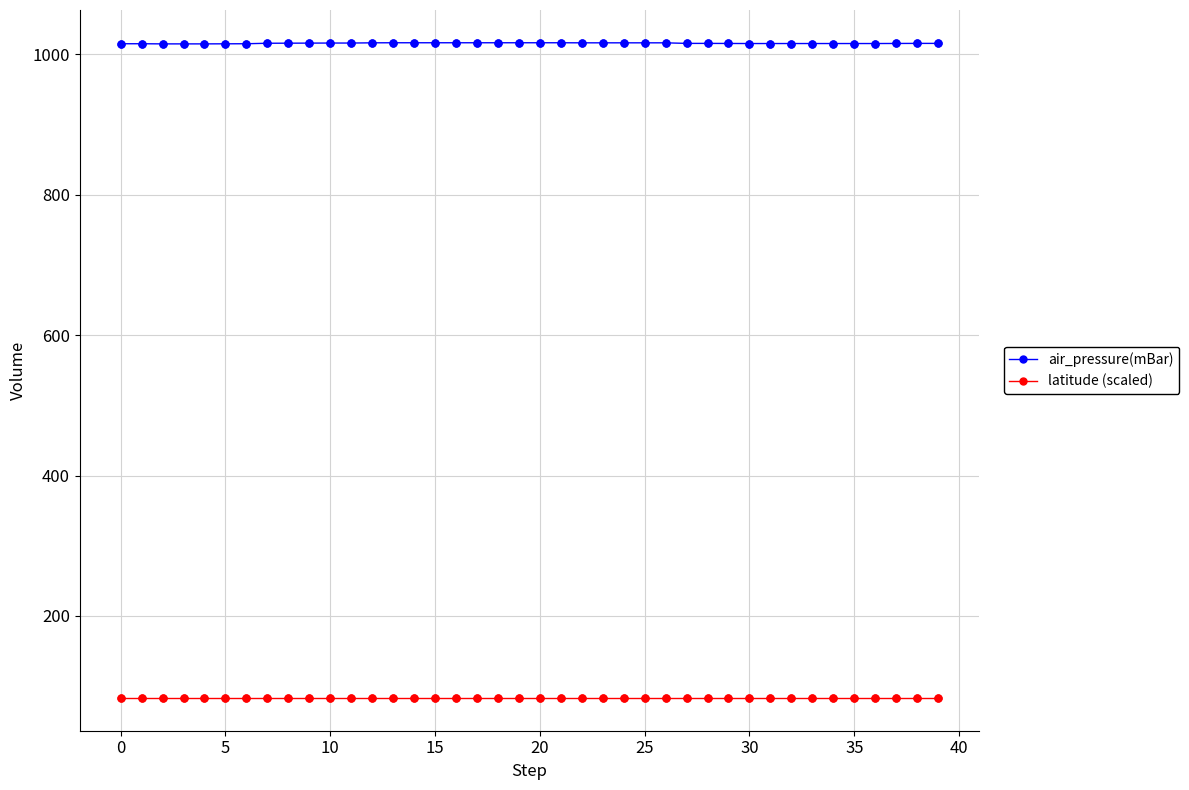

List the series in order of their overall mean, highest first.

air_pressure(mBar), latitude (scaled)